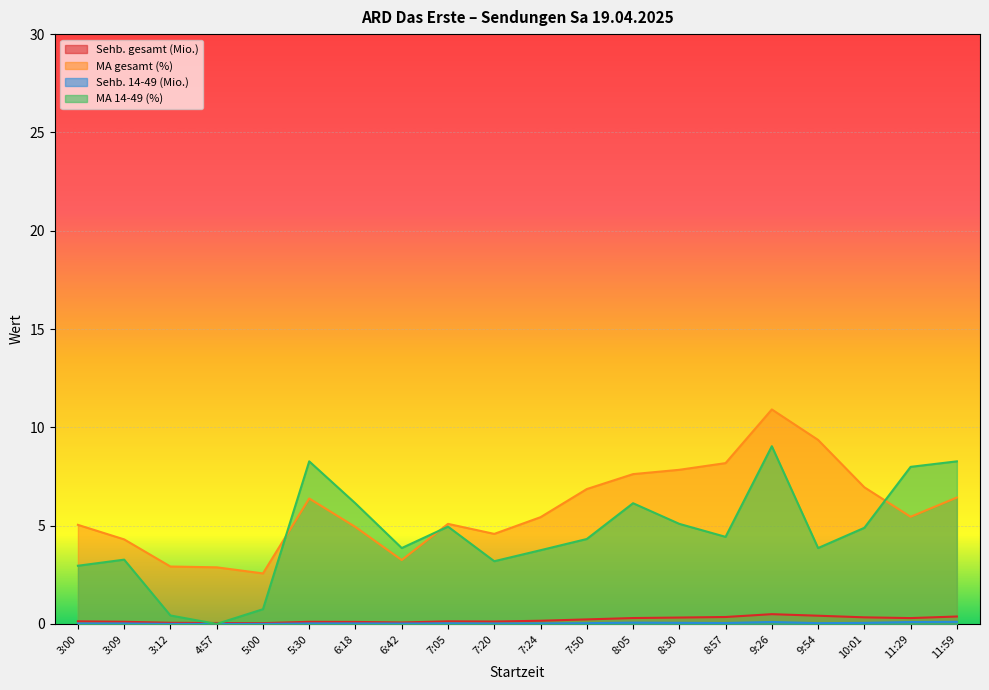

Where do Sehb. gesamt (Mio.) and MA 14-49 (%) first cross each other?

3:12 and 4:57